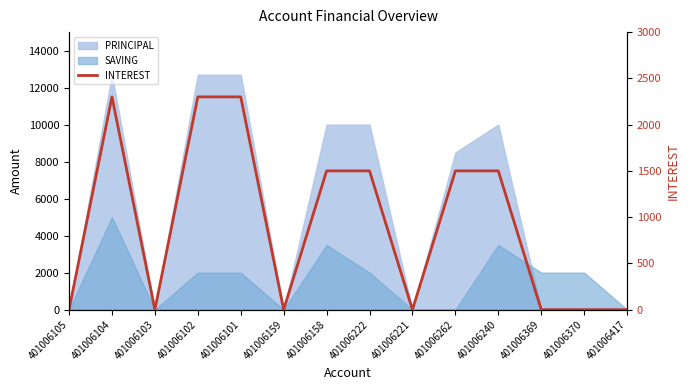

Where is the first local maximum?

401006104